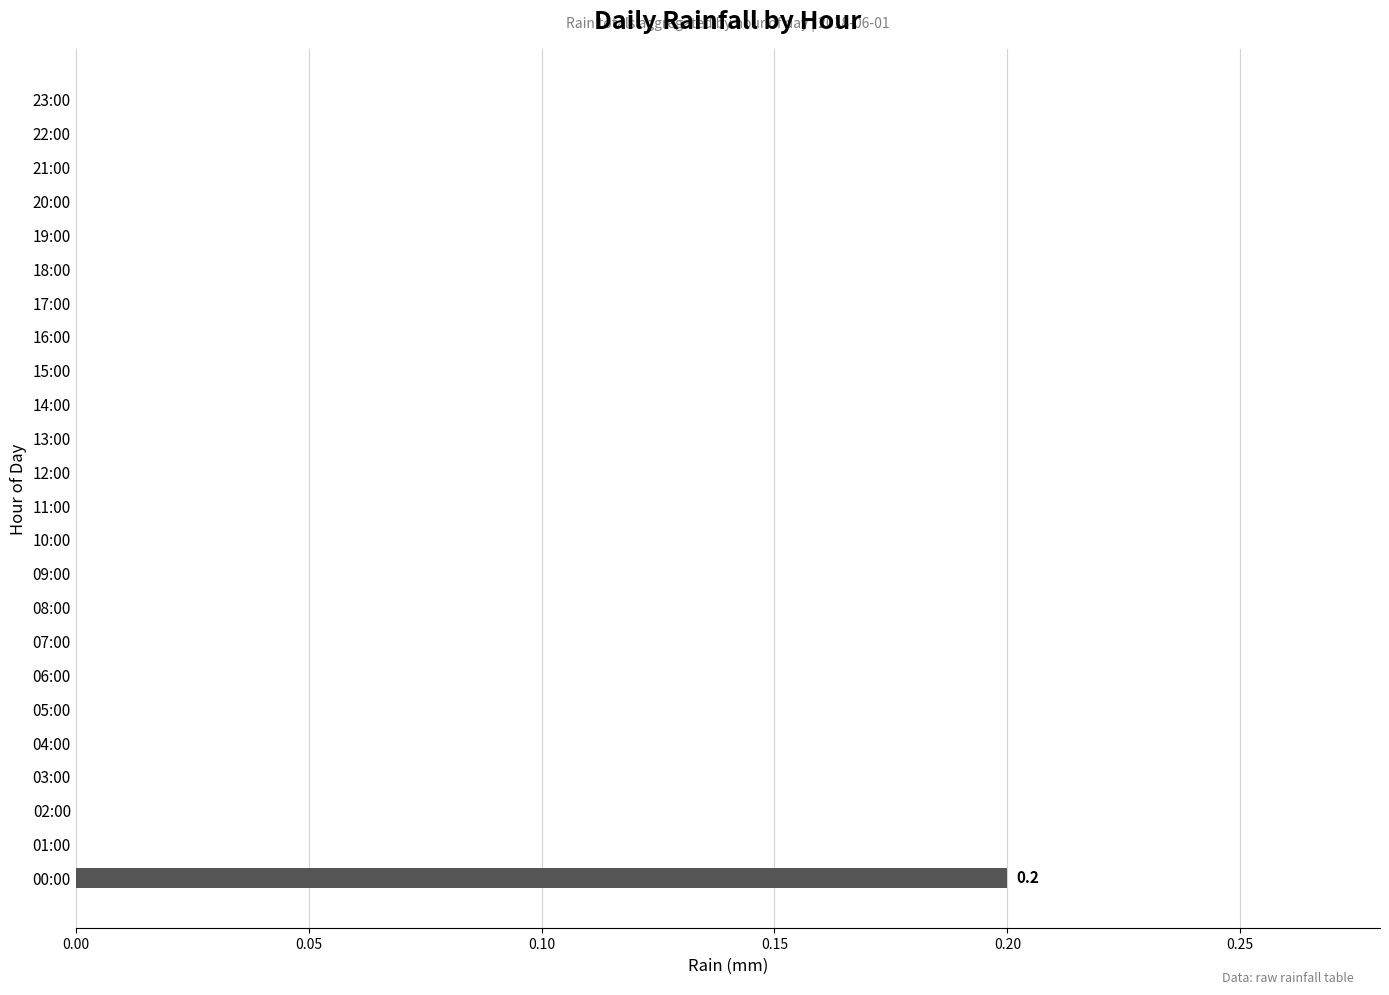

How many values are between 0 and 1?

24